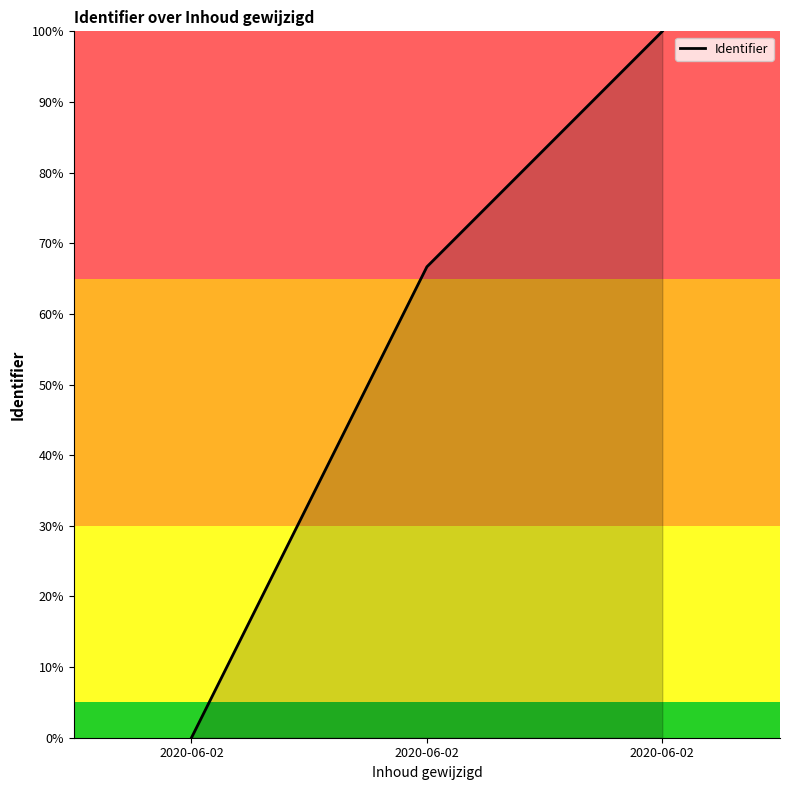

What is the average value?

55.6